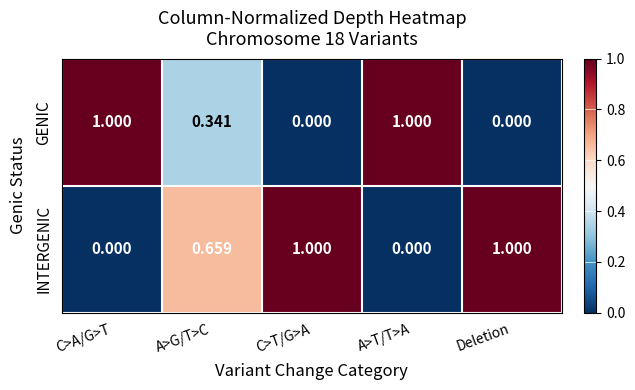

Rank the series by their average value, from highest to lowest.

INTERGENIC, GENIC